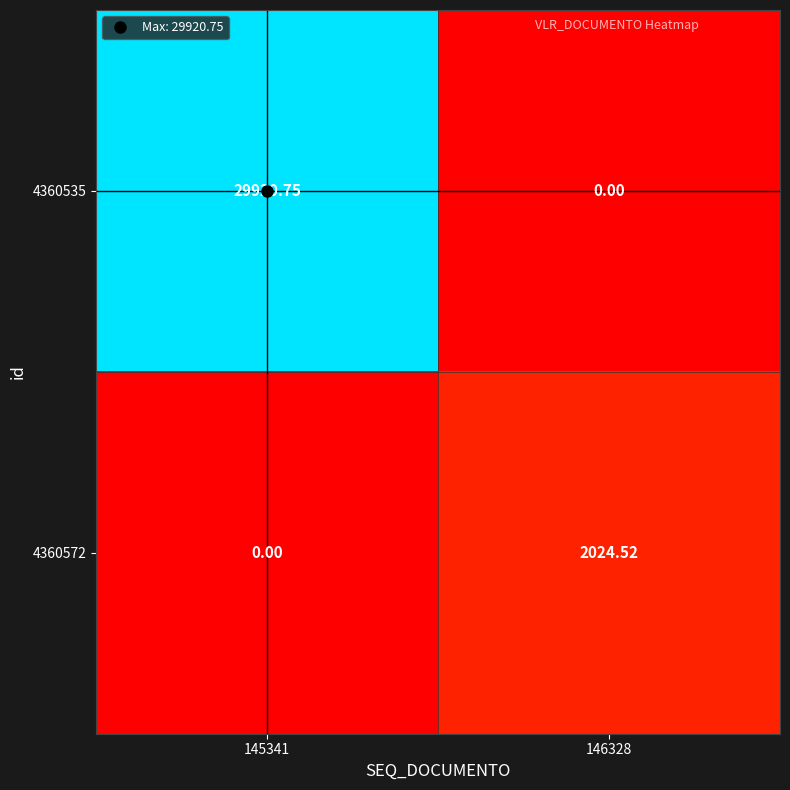

How many data points in 4360572 are less than 2024?

1